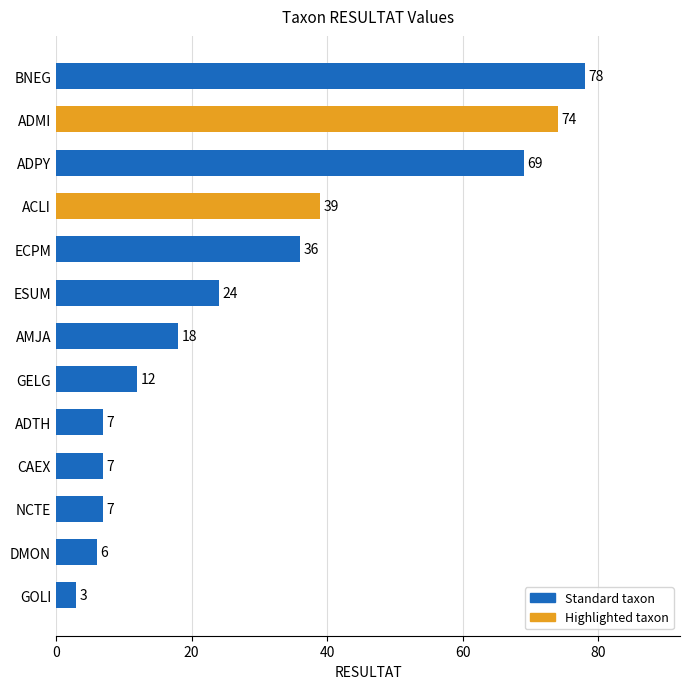

Which category has the highest value across all series?

BNEG